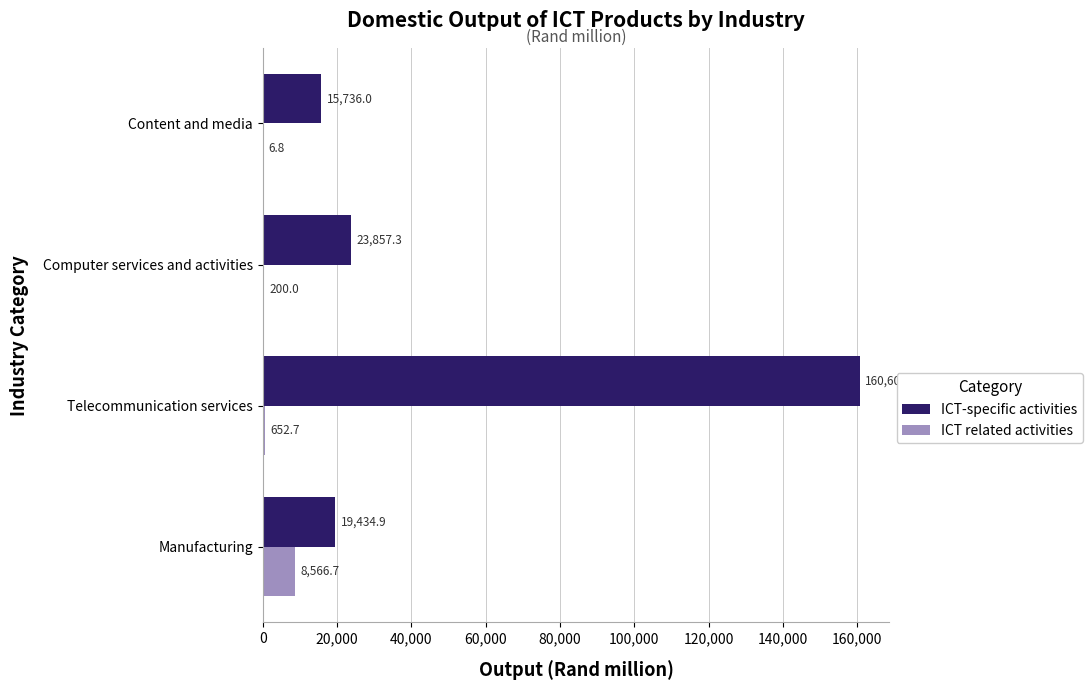

What is the sum of all ICT related activities values?

9426.2